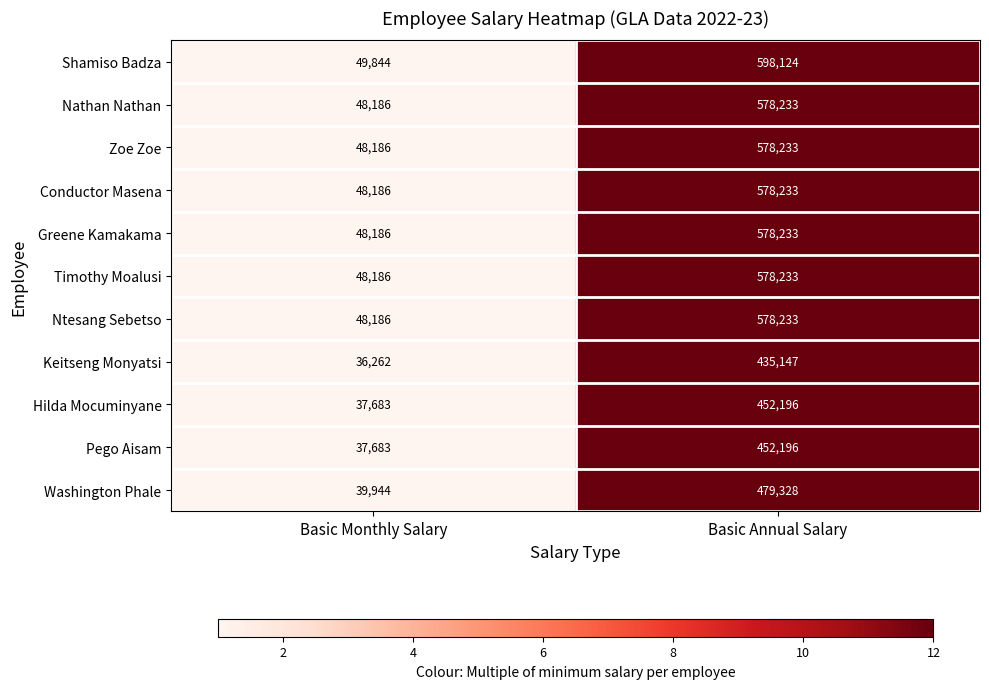

The value of Greene Kamakama at Basic Monthly Salary is 48186. True or false?

True